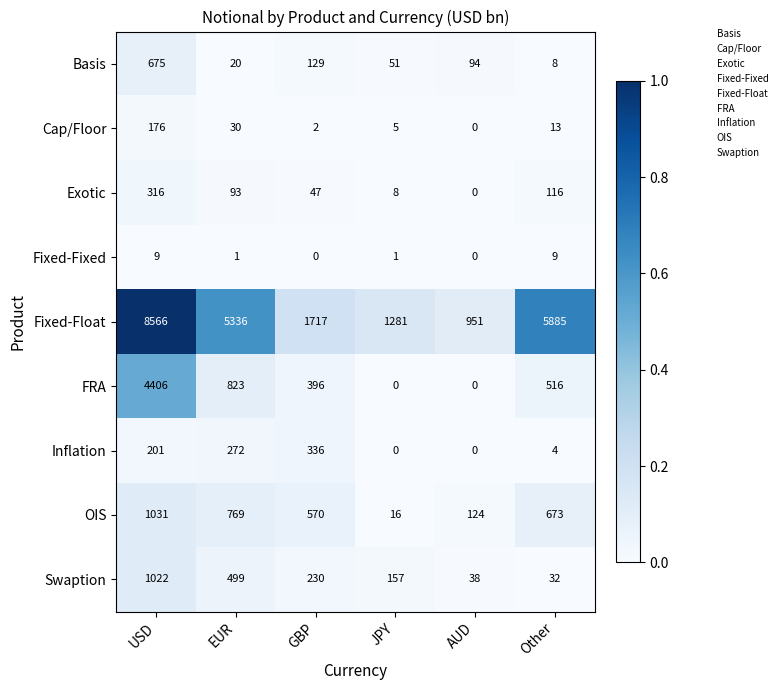

At which category does the chart reach its peak across all series?

USD